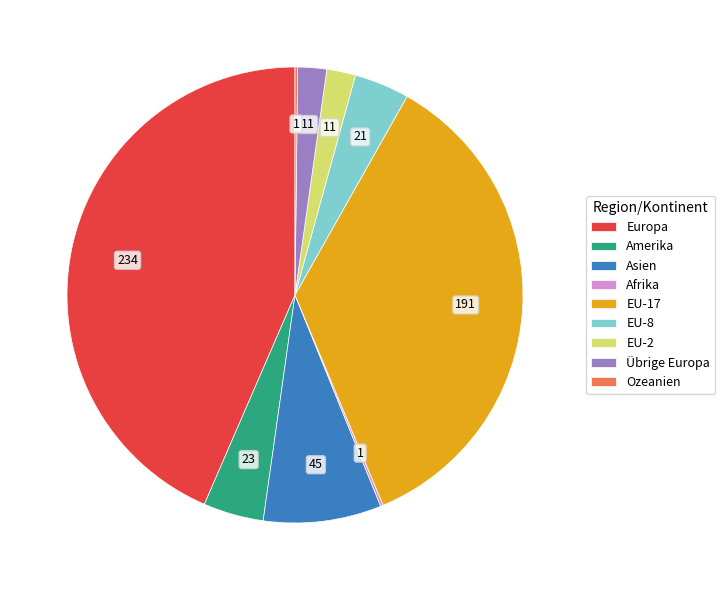

Combined, do Übrige Europa and Asien account for over 50%?

No